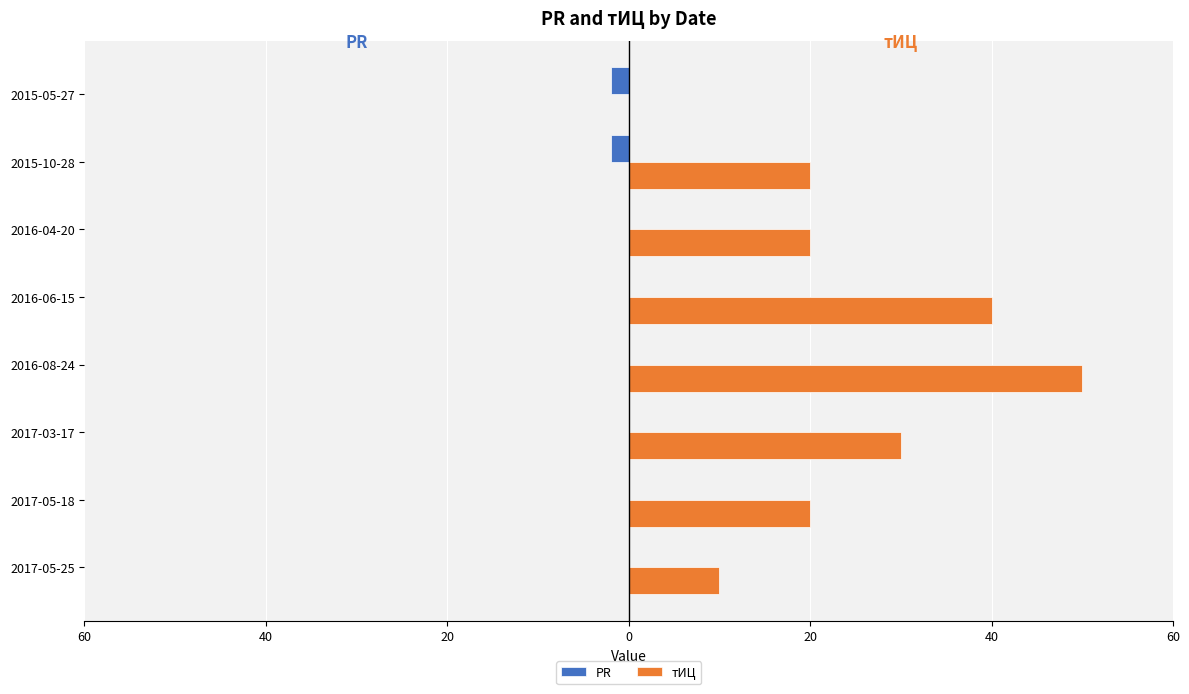

At how many categories does at least one series exceed 40?

1